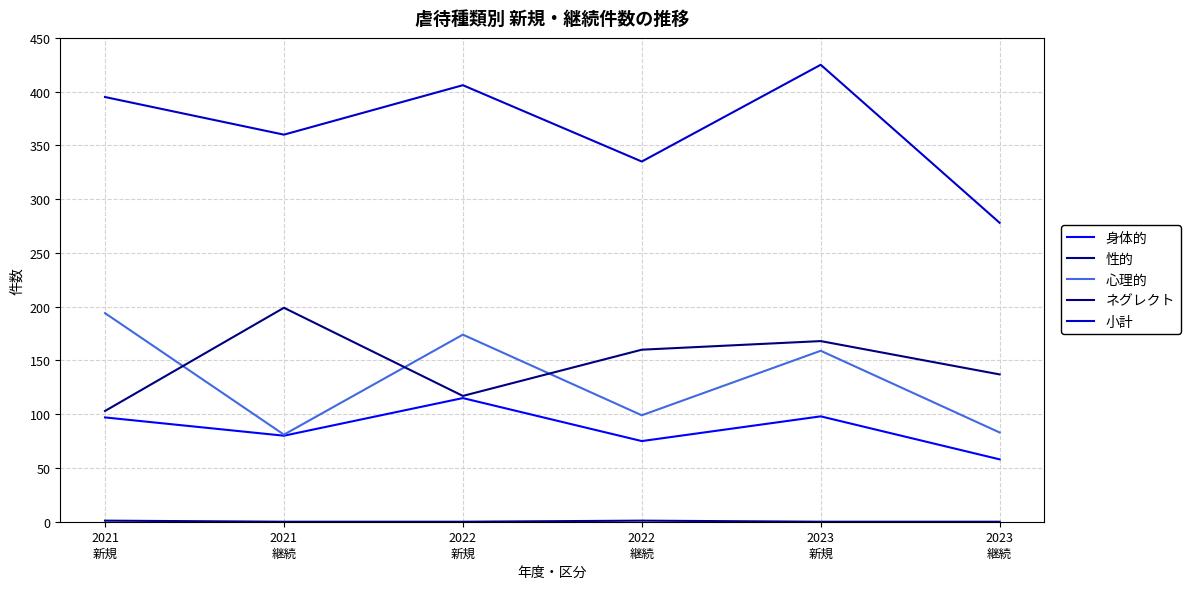

What is the greatest value displayed?

425